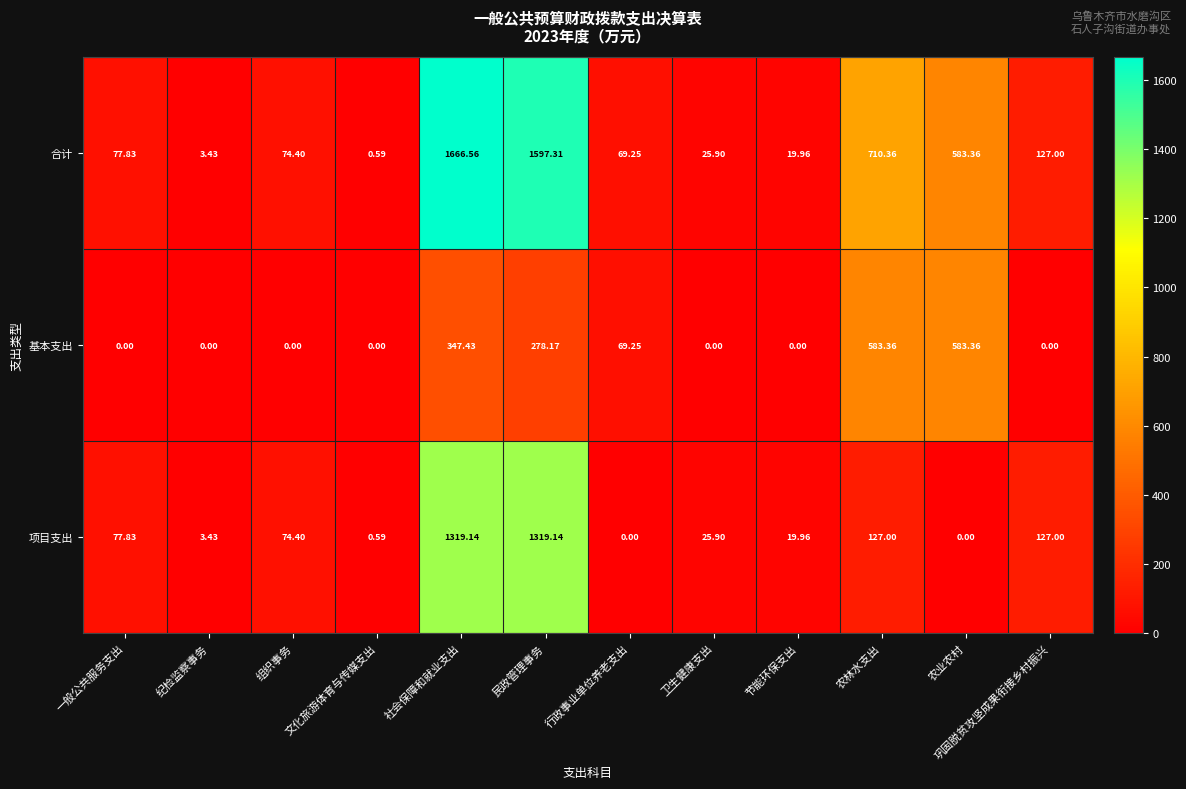

At which category is the sum across all series the highest?

社会保障和就业支出